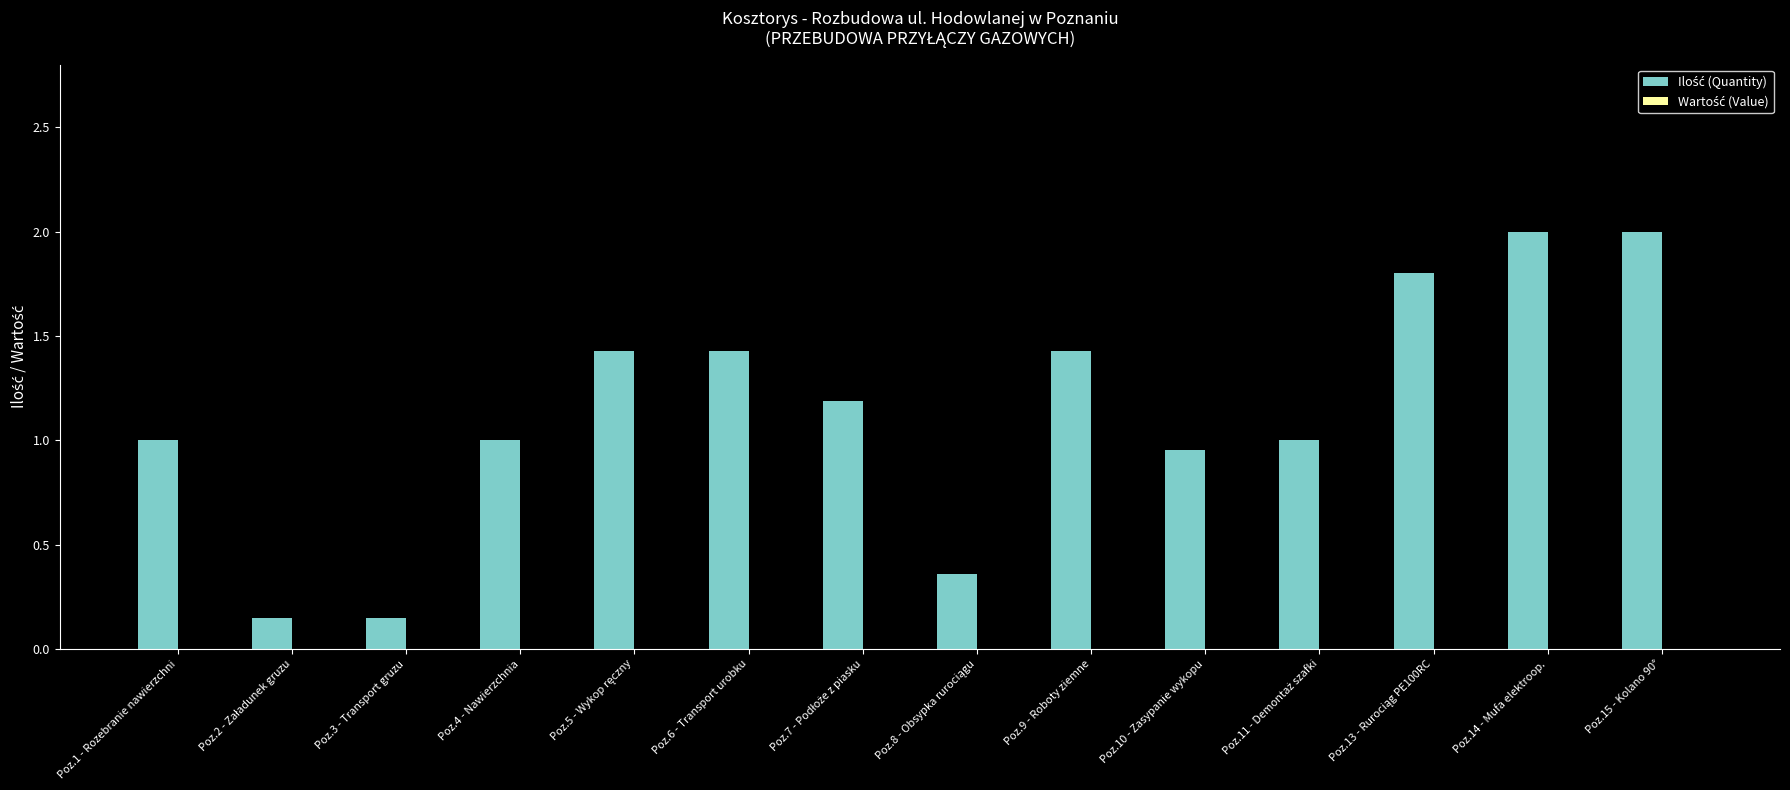

What position from the left is Poz.6 - Transport urobku?

6